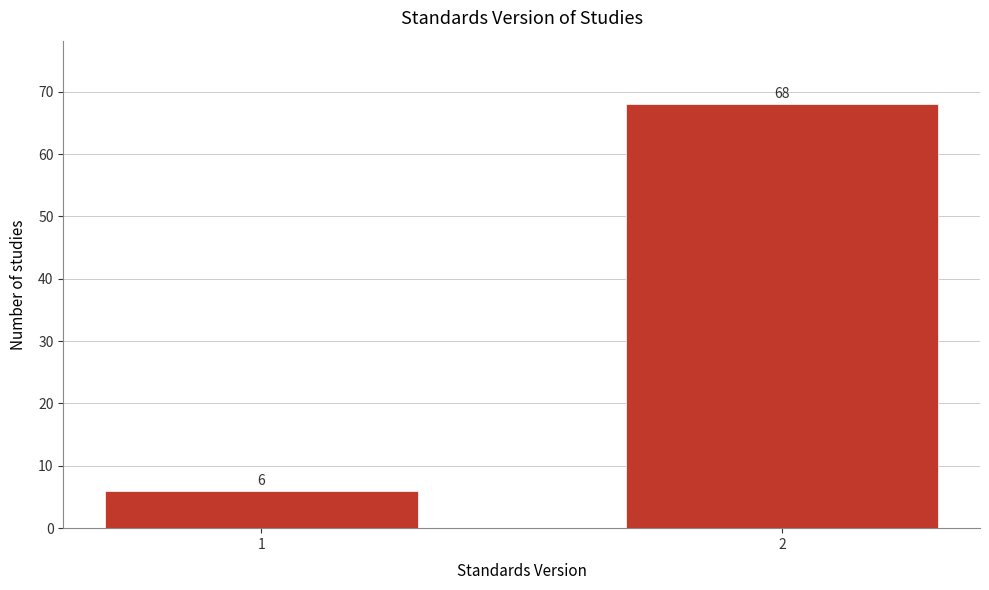

Reading right to left, transcribe all the data shown in this chart.

68	6